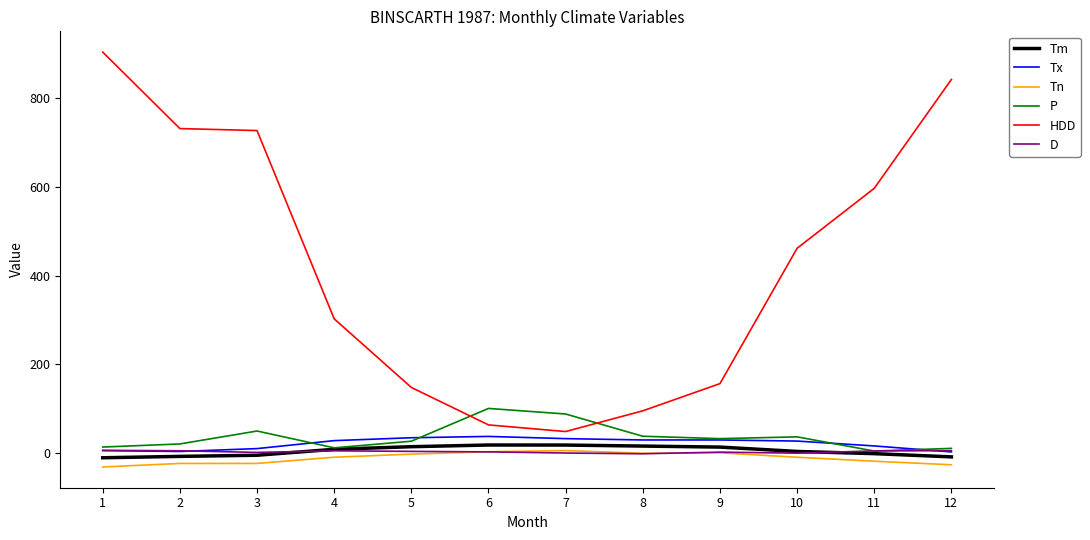

What is the lowest value of the HDD series?

48.0